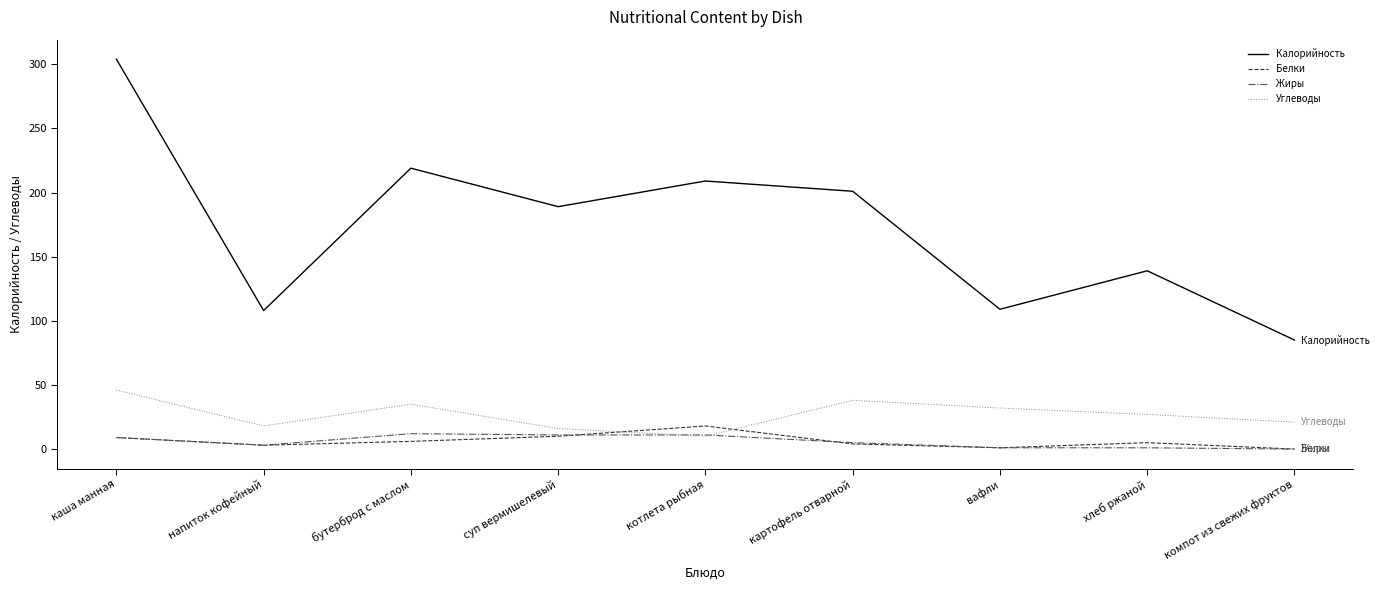

True or false: Калорийность and Жиры intersect in this chart.

False